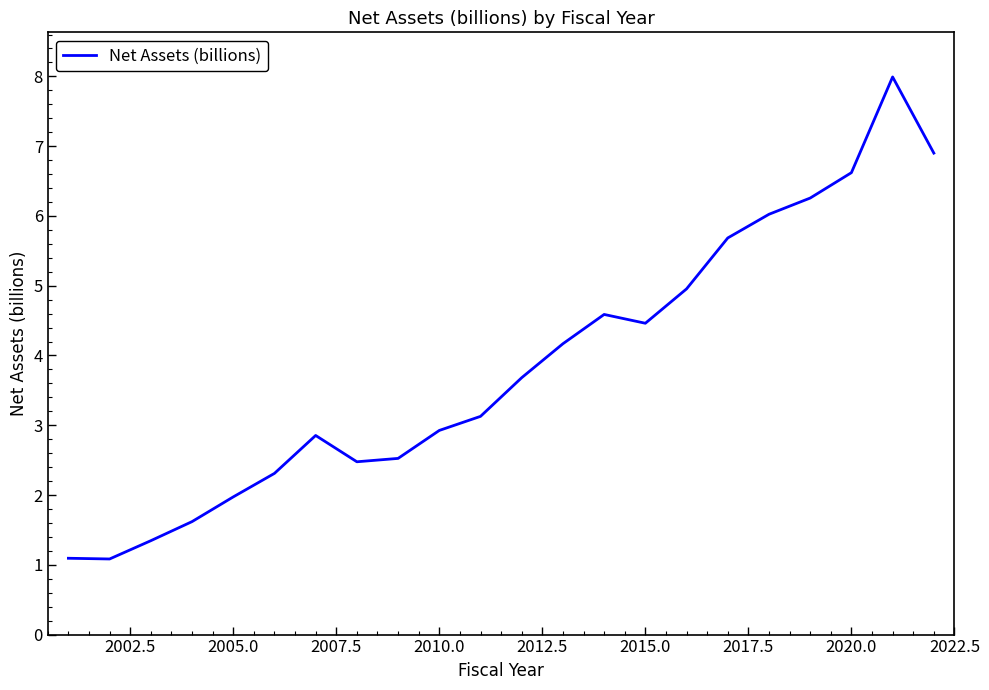

What is the smallest value displayed?

1.1